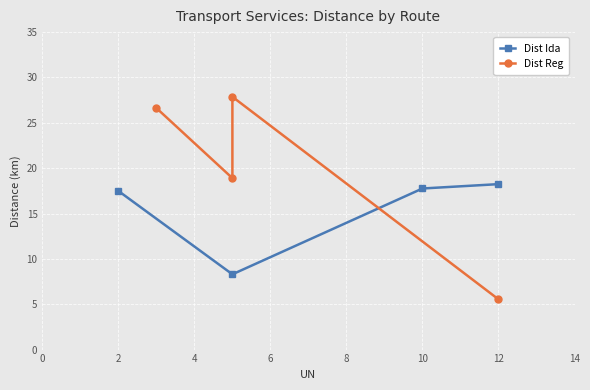

Which series has the largest range (max minus min)?

Dist Reg